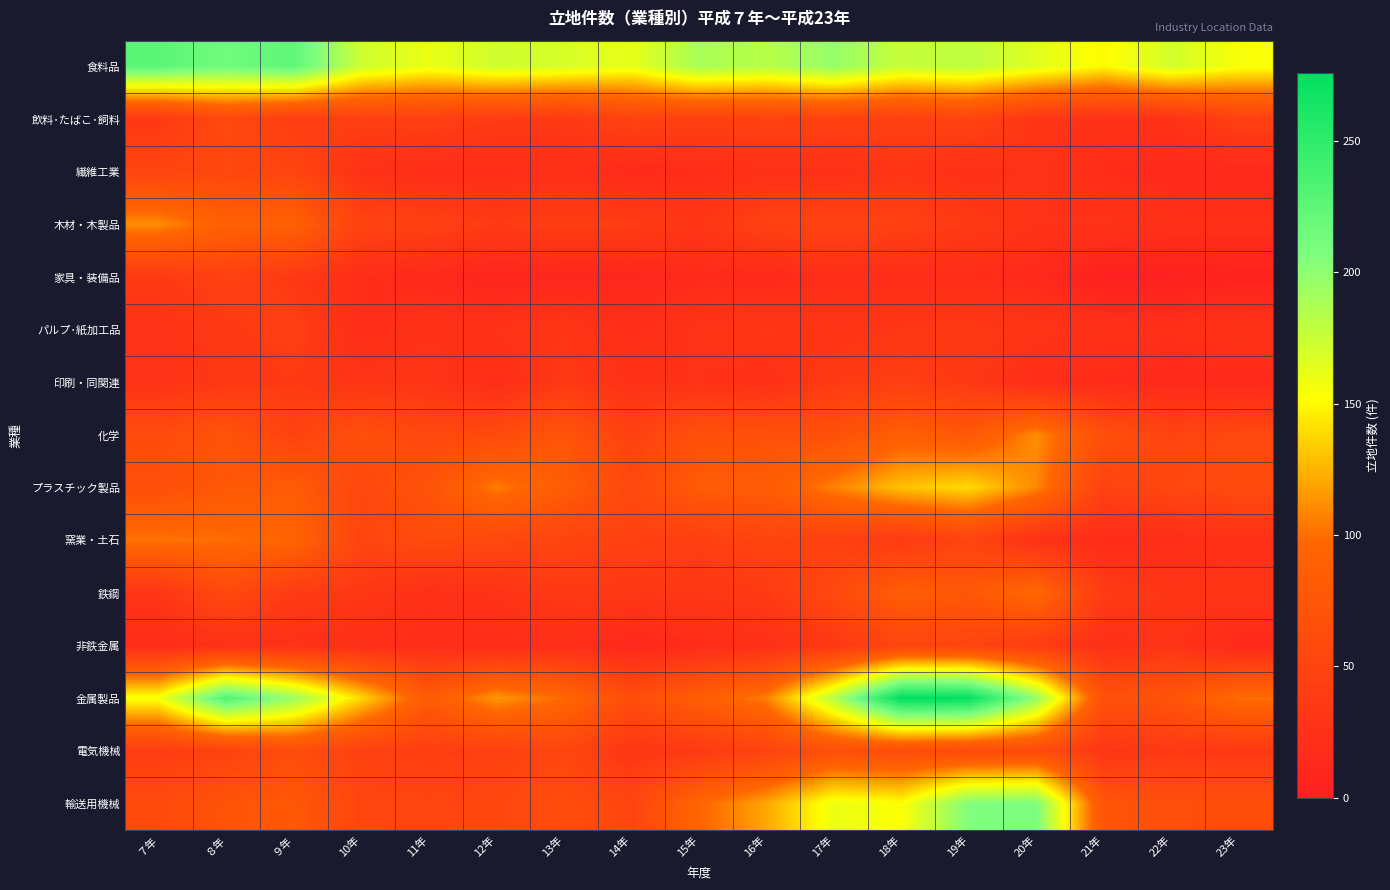

Reading left to right, what are all the values shown in this chart?

食料品: ７年=226	８年=215	９年=224	10年=173	11年=160	12年=172	13年=169	14年=161	15年=189	16年=182	17年=197	18年=176	19年=180	20年=165	21年=150	22年=171	23年=155
飲料･たばこ･飼料: ７年=35	８年=56	９年=41	10年=44	11年=45	12年=39	13年=35	14年=49	15年=46	16年=48	17年=47	18年=44	19年=50	20年=31	21年=25	22年=26	23年=46
繊維工業: ７年=51	８年=54	９年=50	10年=26	11年=19	12年=20	13年=23	14年=15	15年=19	16年=24	17年=23	18年=31	19年=23	20年=28	21年=18	22年=14	23年=13
木材・木製品: ７年=111	８年=89	９年=90	10年=49	11年=46	12年=38	13年=41	14年=40	15年=31	16年=47	17年=49	18年=46	19年=37	20年=27	21年=28	22年=24	23年=23
家具・装備品: ７年=37	８年=46	９年=36	10年=19	11年=14	12年=8	13年=11	14年=11	15年=16	16年=14	17年=20	18年=19	19年=19	20年=14	21年=2	22年=2	23年=5
パルプ･紙加工品: ７年=27	８年=35	９年=43	10年=19	11年=26	12年=27	13年=32	14年=20	15年=28	16年=33	17年=29	18年=33	19年=35	20年=30	21年=24	22年=23	23年=27
印刷・同関連: ７年=27	８年=34	９年=37	10年=30	11年=30	12年=20	13年=35	14年=26	15年=27	16年=23	17年=37	18年=42	19年=36	20年=19	21年=17	22年=14	23年=14
化学: ７年=61	８年=72	９年=47	10年=66	11年=54	12年=59	13年=74	14年=45	15年=67	16年=68	17年=67	18年=86	19年=78	20年=111	21年=66	22年=49	23年=56
プラスチック製品: ７年=66	８年=77	９年=82	10年=54	11年=72	12年=105	13年=84	14年=56	15年=82	16年=83	17年=107	18年=130	19年=139	20年=109	21年=48	22年=54	23年=59
窯業・土石: ７年=102	８年=100	９年=94	10年=51	11年=60	12年=55	13年=50	14年=45	15年=43	16年=50	17年=44	18年=37	19年=49	20年=24	21年=17	22年=20	23年=25
鉄鋼: ７年=30	８年=57	９年=38	10年=34	11年=22	12年=28	13年=36	14年=34	15年=33	16年=37	17年=56	18年=85	19年=77	20年=98	21年=39	22年=31	23年=30
非鉄金属: ７年=19	８年=24	９年=24	10年=22	11年=20	12年=19	13年=22	14年=12	15年=18	16年=24	17年=33	18年=52	19年=50	20年=40	21年=22	22年=29	23年=14
金属製品: ７年=156	８年=232	９年=195	10年=138	11年=81	12年=115	13年=98	14年=62	15年=86	16年=106	17年=183	18年=276	19年=274	20年=197	21年=69	22年=72	23年=100
電気機械: ７年=40	８年=47	９年=62	10年=46	11年=42	12年=45	13年=52	14年=31	15年=36	16年=49	17年=66	18年=63	19年=59	20年=60	21年=30	22年=35	23年=35
輸送用機械: ７年=58	８年=72	９年=78	10年=52	11年=51	12年=53	13年=62	14年=51	15年=95	16年=120	17年=160	18年=153	19年=206	20年=208	21年=74	22年=65	23年=64